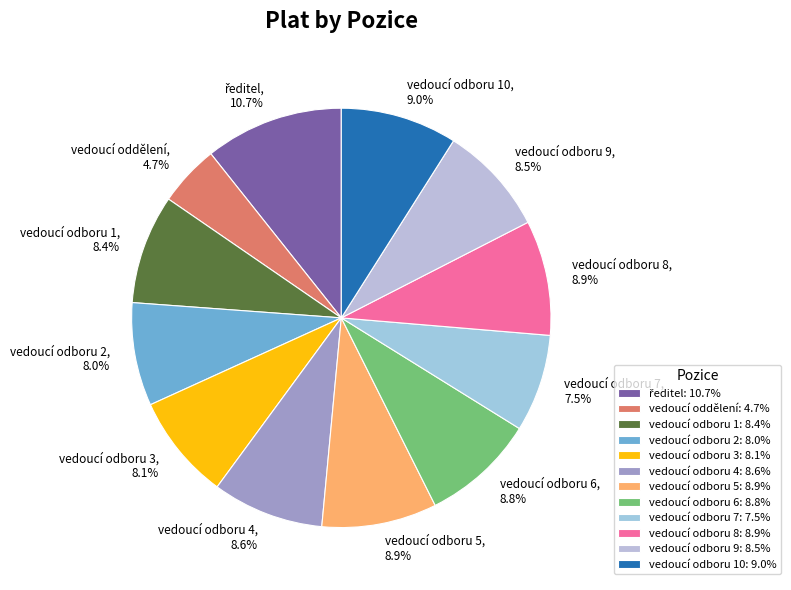

What is the ratio of the value at vedoucí odboru 5 to the value at vedoucí odboru 9?

1.0